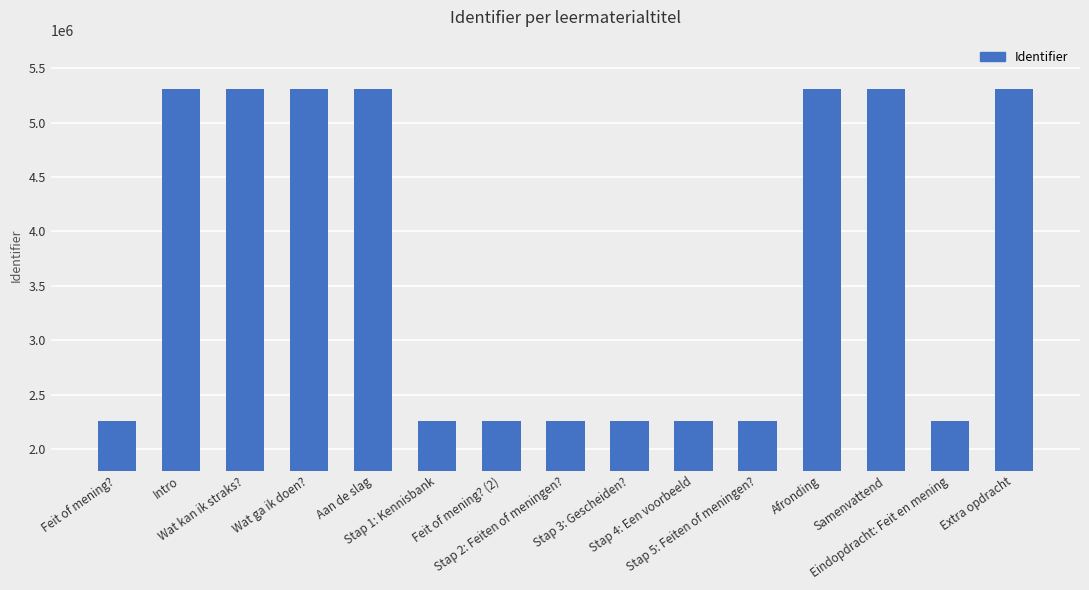

How many distinct data groups are displayed?

1